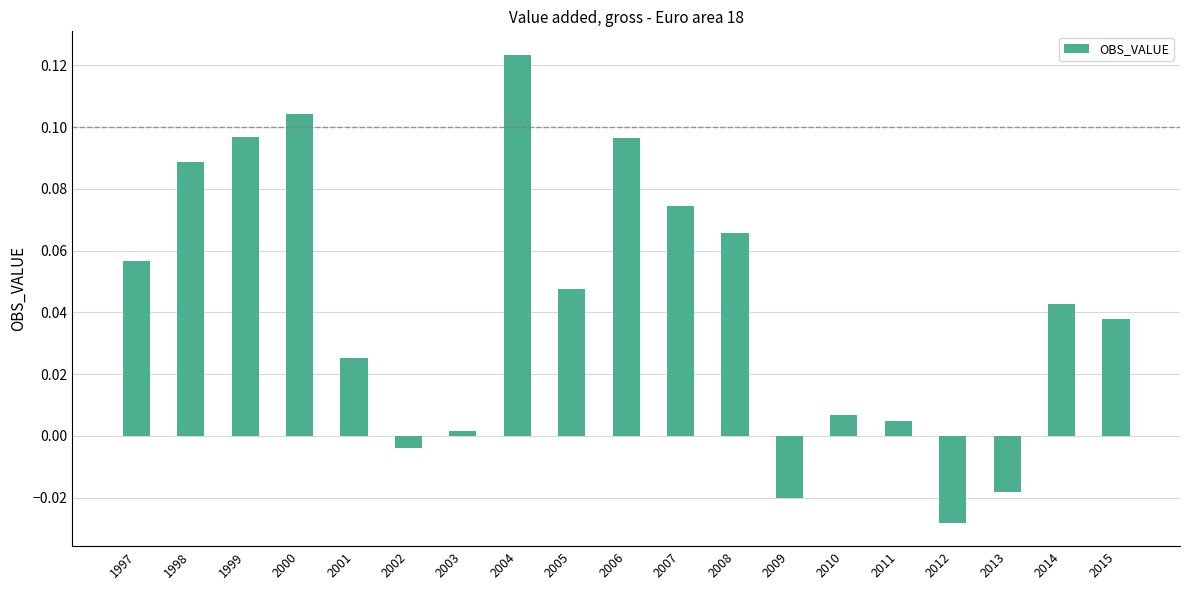

Are the bars grouped side by side (vs. stacked)?

No